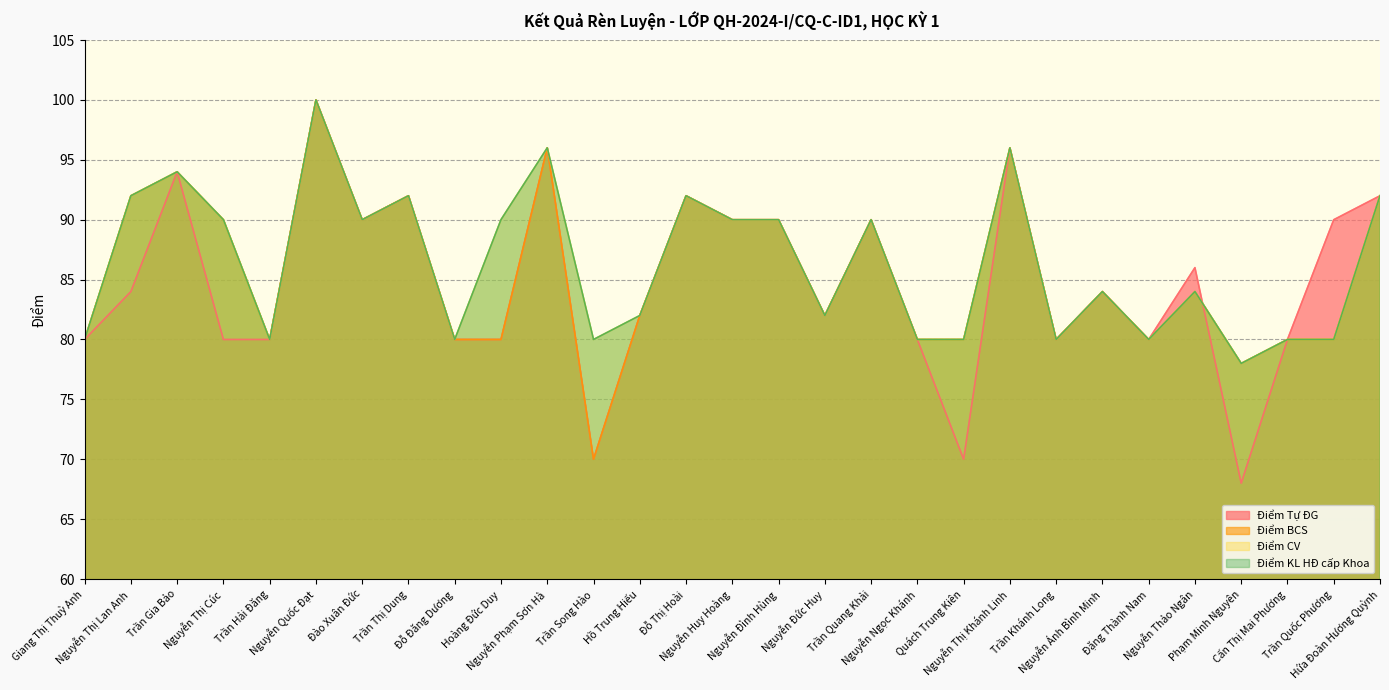

Is it true that Điểm Tự ĐG equals 84 at Nguyễn Ánh Bình Minh?

True